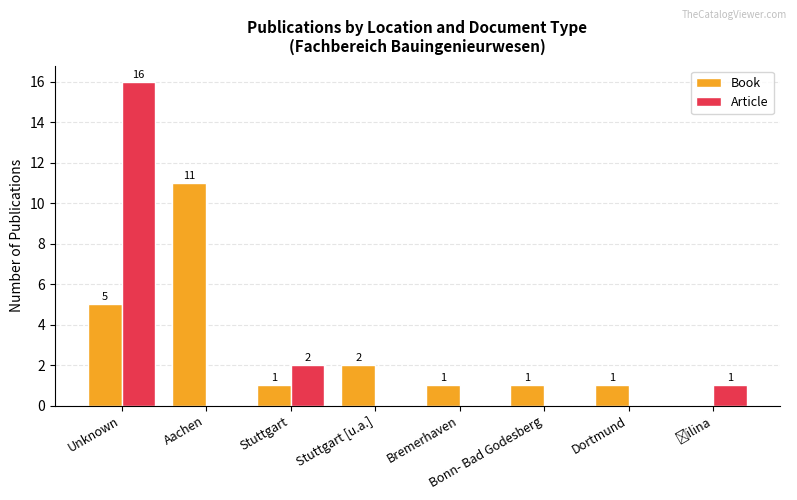

How many distinct data groups are displayed?

2